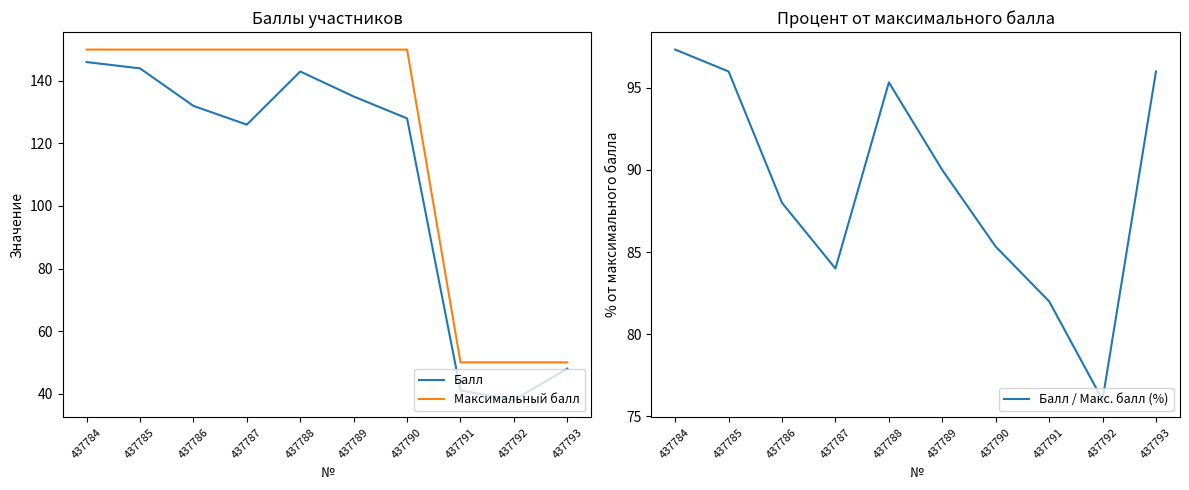

List the series in order of their peak value, highest first.

Максимальный балл, Балл, Балл / Макс. балл (%)